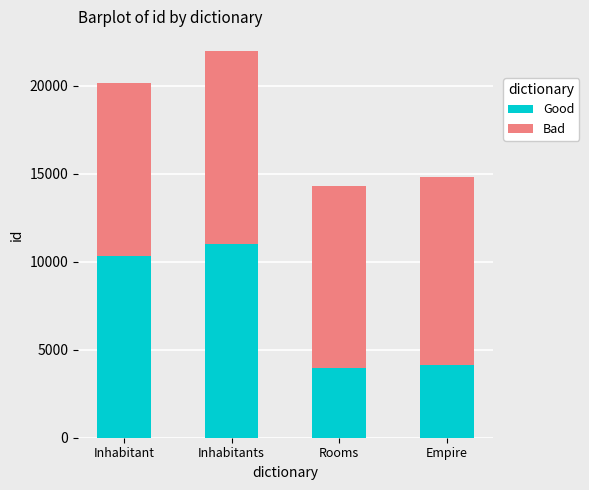

How many data points does each series have?

4